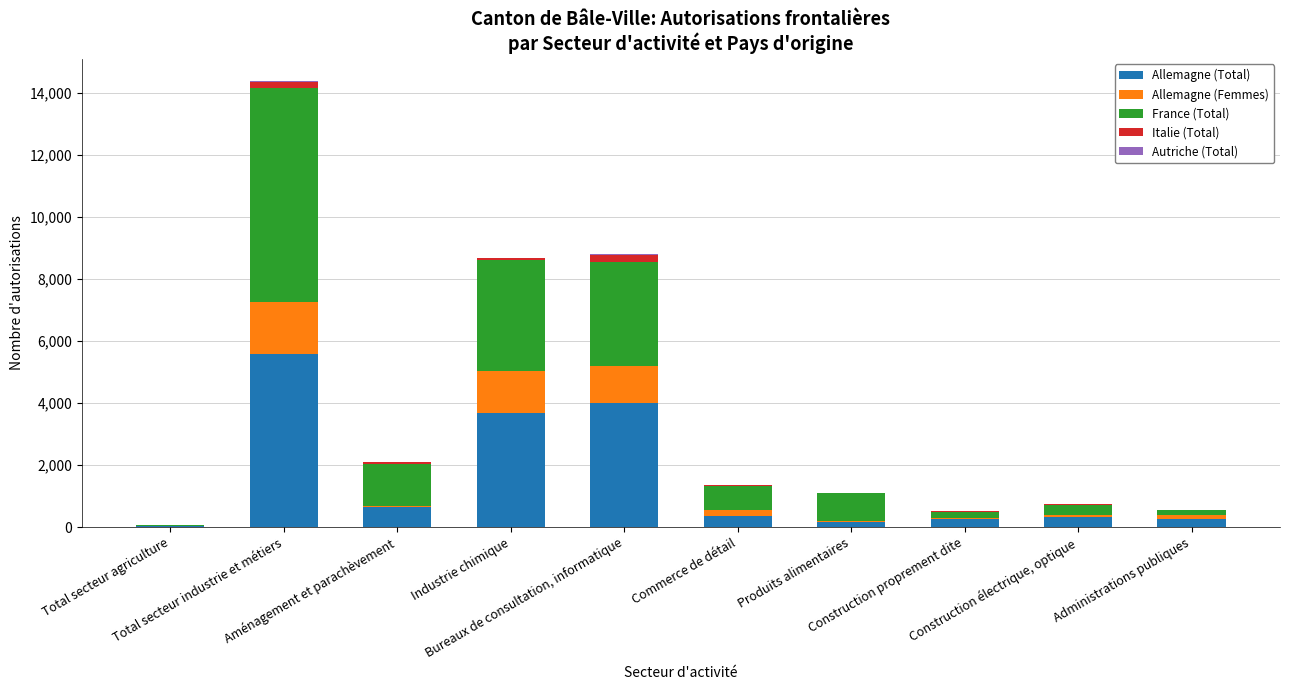

Rank the series by their maximum value, from highest to lowest.

France (Total), Allemagne (Total), Allemagne (Femmes), Italie (Total), Autriche (Total)